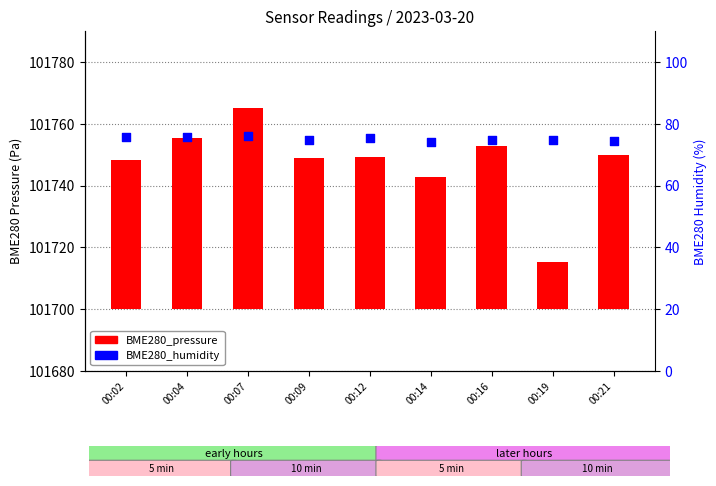

At which category is the sum across all series the highest?

00:07